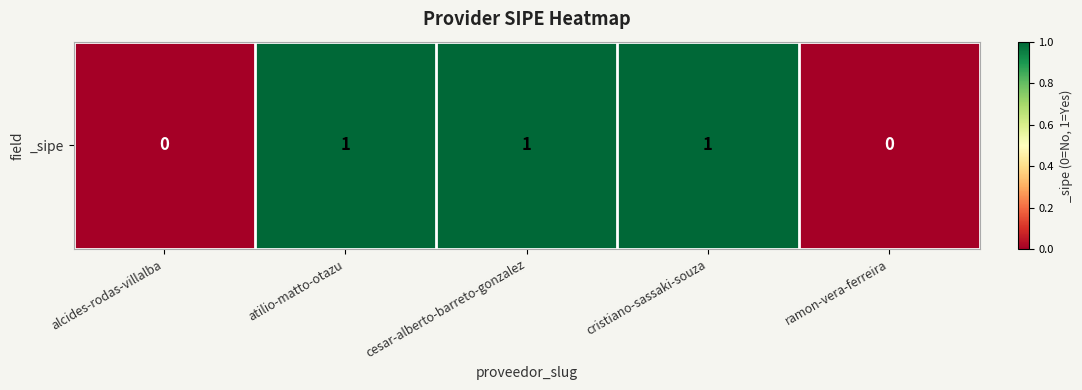

The value at alcides-rodas-villalba is -1. True or false?

False